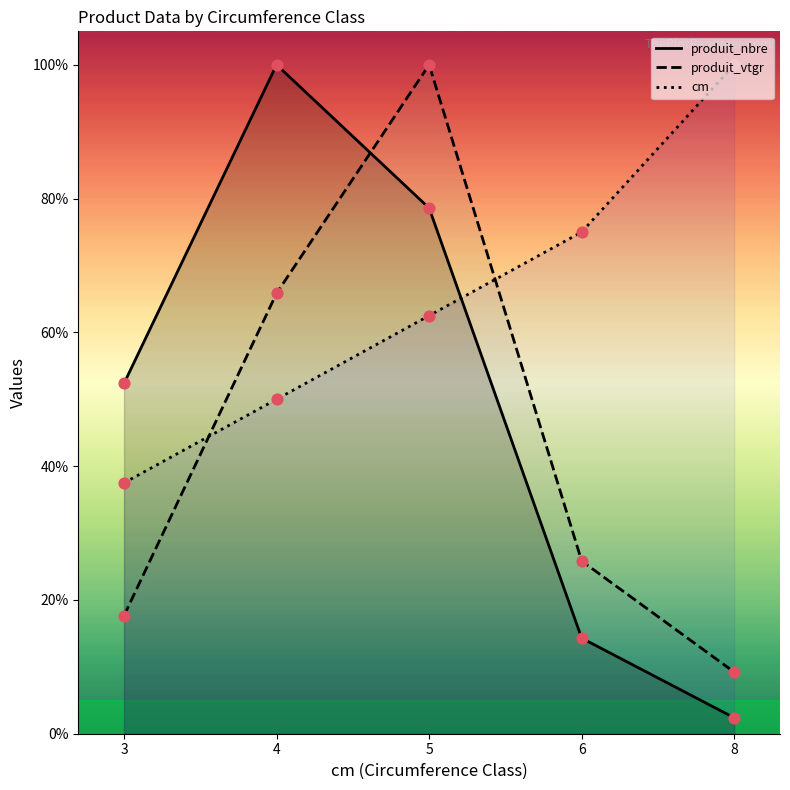

At which category is the sum across all series the highest?

5